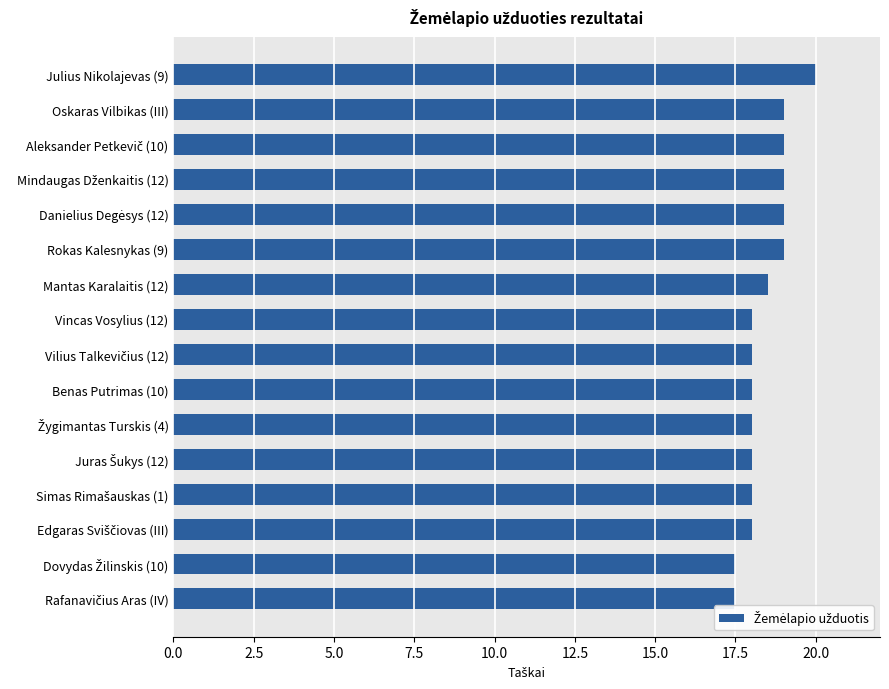

What is the label of the 11th bar from the bottom?

Rokas Kalesnykas (9)